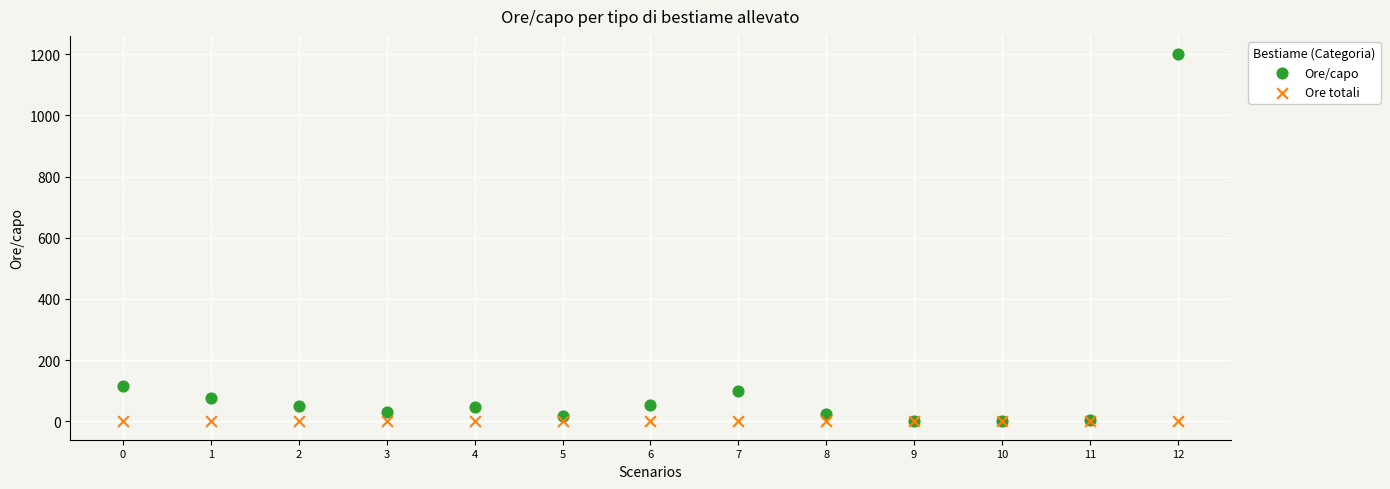

In the Ore/capo series, what Y value is closest to 600?

115.0